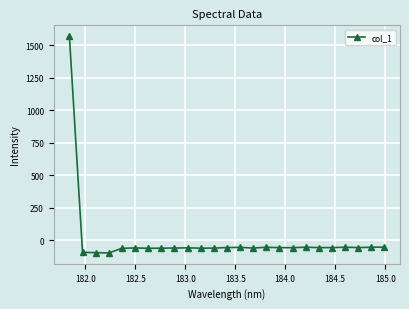

How many values exceed -56?

11